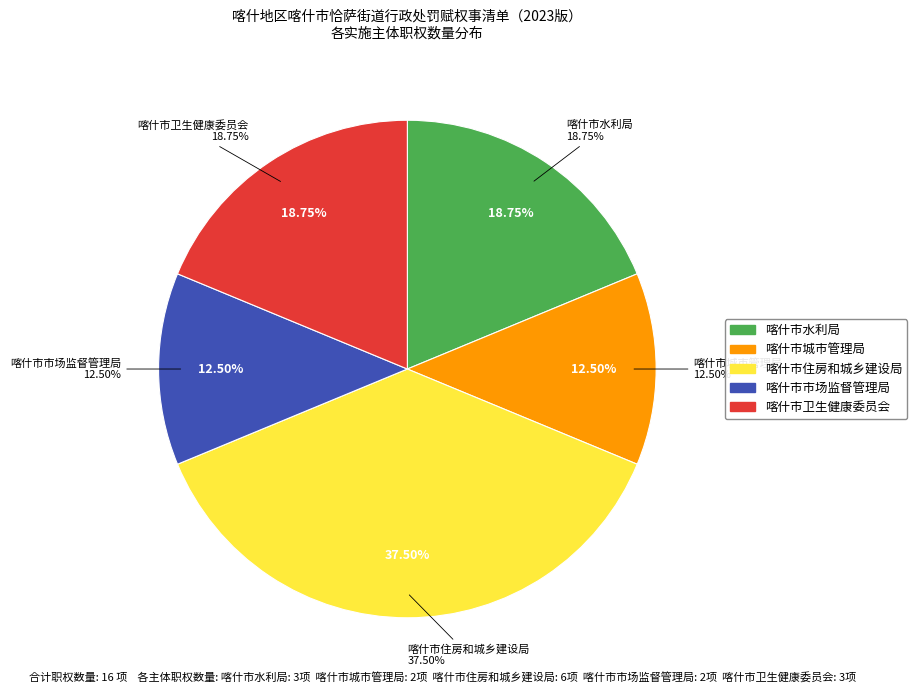

To the nearest percent, what portion does 喀什市市场监督管理局 represent?

12%